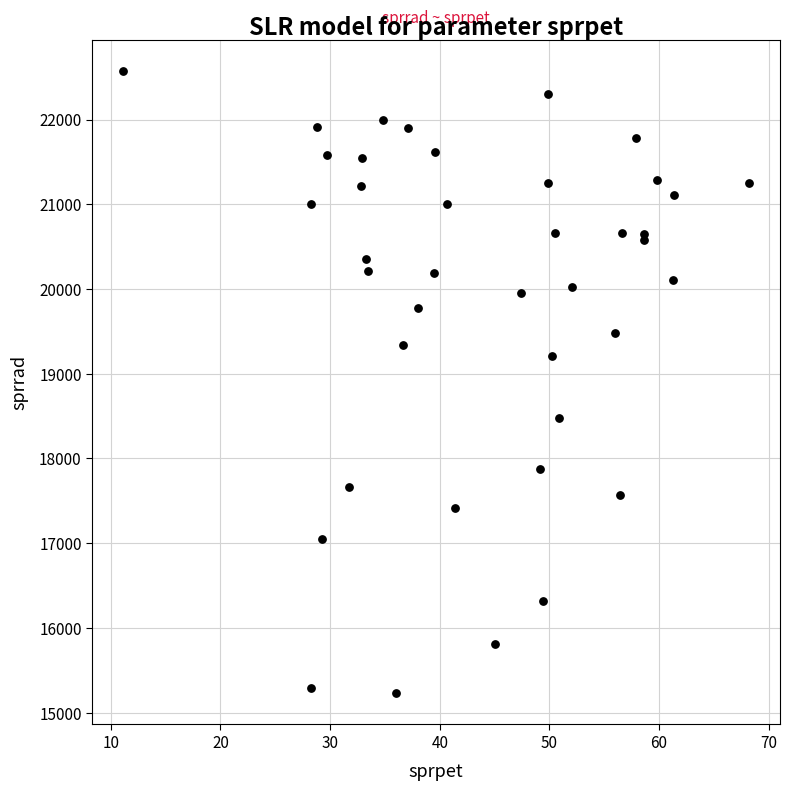

What Y value in the scatter plot is closest to 18897?

19213.5